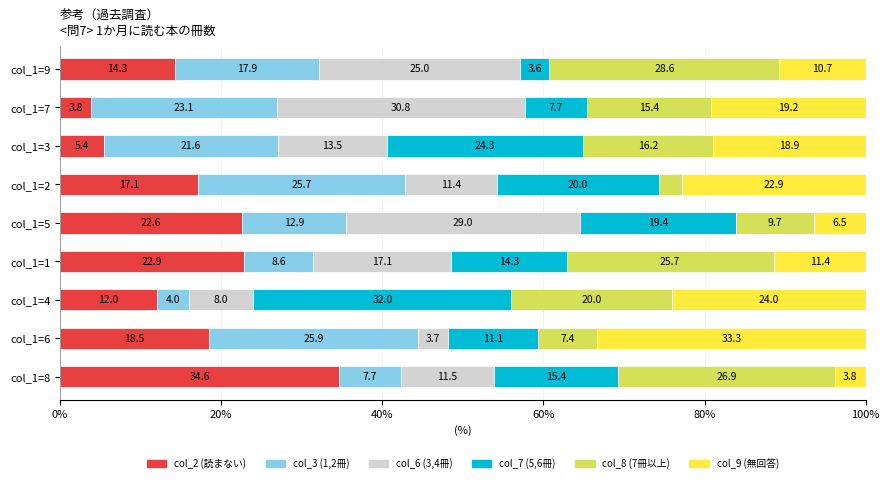

What is the total value across all series at col_1=7?

100.0